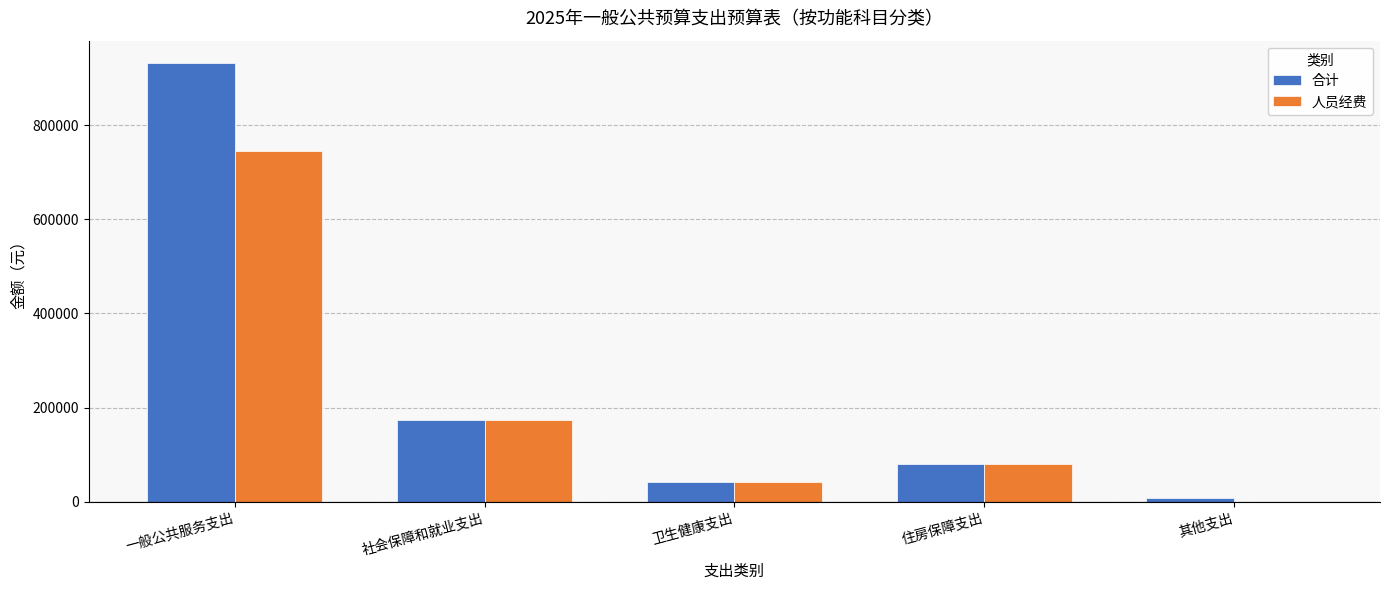

Between 一般公共服务支出 and 住房保障支出, which series saw the biggest shift?

合计